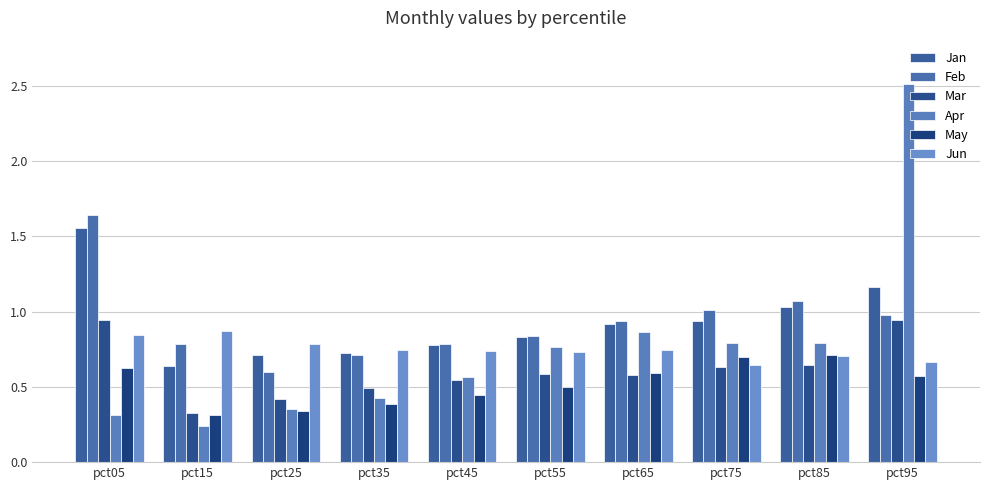

What is the maximum value for Apr?

2.5